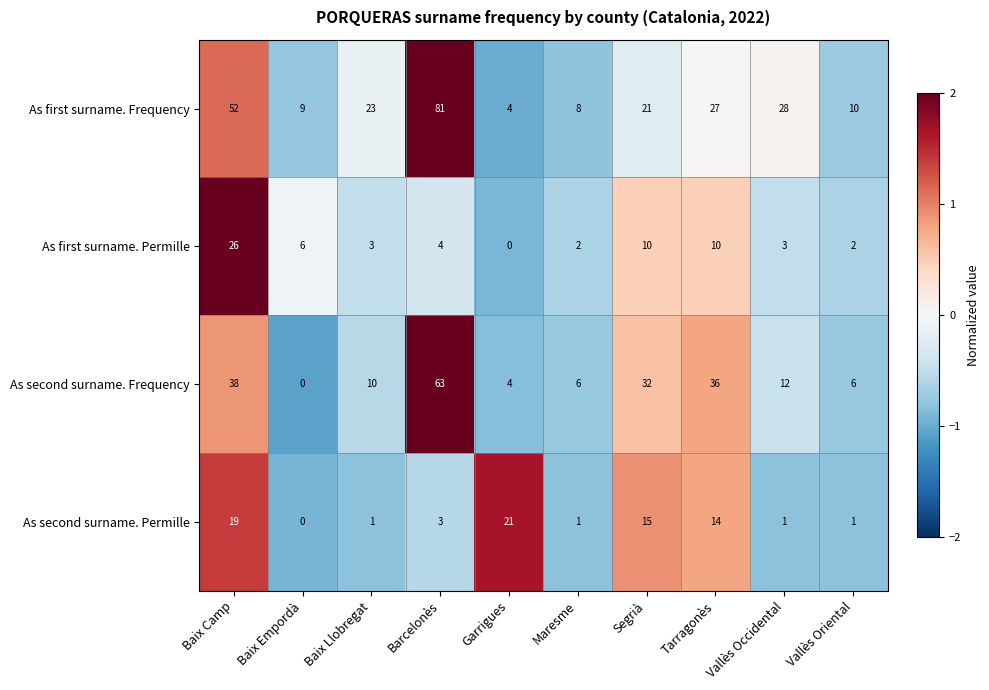

What is the approximate value of As first surname. Permille at Tarragonès, to the nearest 10?

10